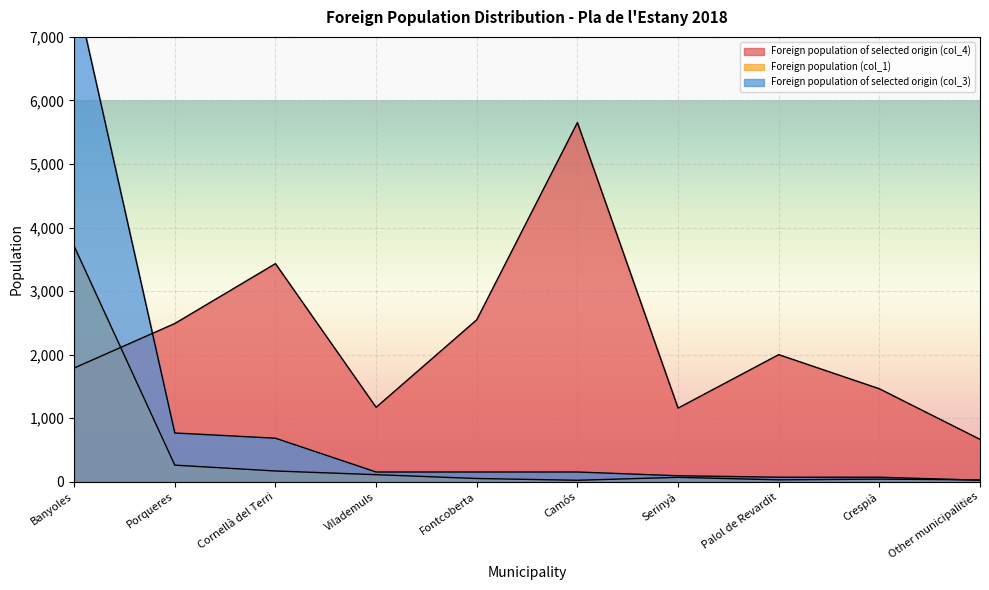

What value does the Foreign population (col_1) series have at Serinyà?

69